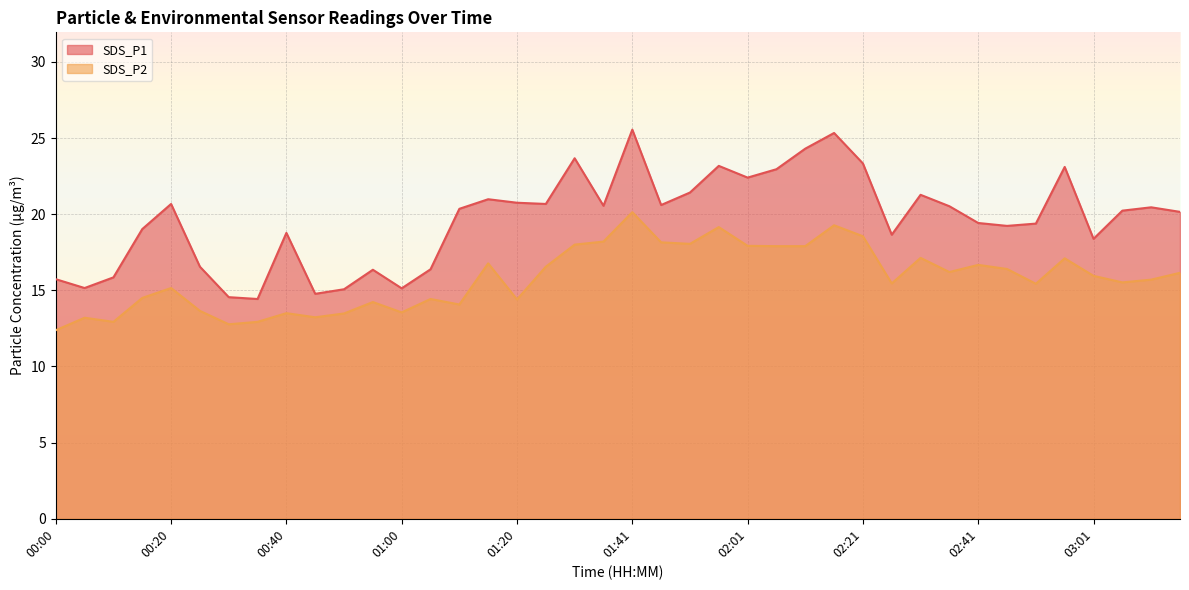

Reading left to right, transcribe all the data shown in this chart.

SDS_P1: 00:00=15.7	00:05=15.2	00:10=15.8	00:15=19.0	00:20=20.7	00:25=16.6	00:30=14.6	00:35=14.4	00:40=18.8	00:45=14.8	00:50=15.1	00:55=16.4	01:00=15.1	01:05=16.4	01:10=20.4	01:15=21.0	01:20=20.8	01:25=20.7	01:30=23.7	01:35=20.6	01:41=25.6	01:46=20.6	01:51=21.4	01:56=23.2	02:01=22.4	02:06=22.9	02:11=24.3	02:16=25.3	02:21=23.3	02:26=18.6	02:31=21.3	02:36=20.5	02:41=19.4	02:46=19.2	02:51=19.4	02:56=23.1	03:01=18.4	03:06=20.2	03:11=20.4	03:17=20.1
SDS_P2: 00:00=12.4	00:05=13.2	00:10=12.9	00:15=14.5	00:20=15.2	00:25=13.7	00:30=12.8	00:35=12.9	00:40=13.5	00:45=13.2	00:50=13.5	00:55=14.2	01:00=13.6	01:05=14.4	01:10=14.1	01:15=16.8	01:20=14.4	01:25=16.6	01:30=18.0	01:35=18.2	01:41=20.1	01:46=18.1	01:51=18.1	01:56=19.1	02:01=17.9	02:06=17.9	02:11=17.9	02:16=19.3	02:21=18.6	02:26=15.4	02:31=17.1	02:36=16.2	02:41=16.7	02:46=16.4	02:51=15.4	02:56=17.1	03:01=15.9	03:06=15.5	03:11=15.7	03:17=16.1